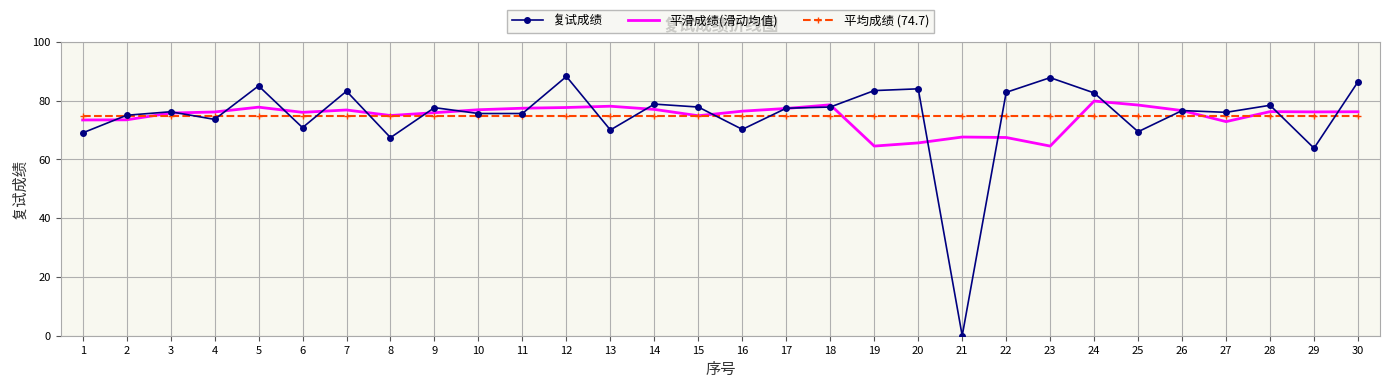

True or false: 复试成绩 has more than 1 points higher than both neighbors.

True